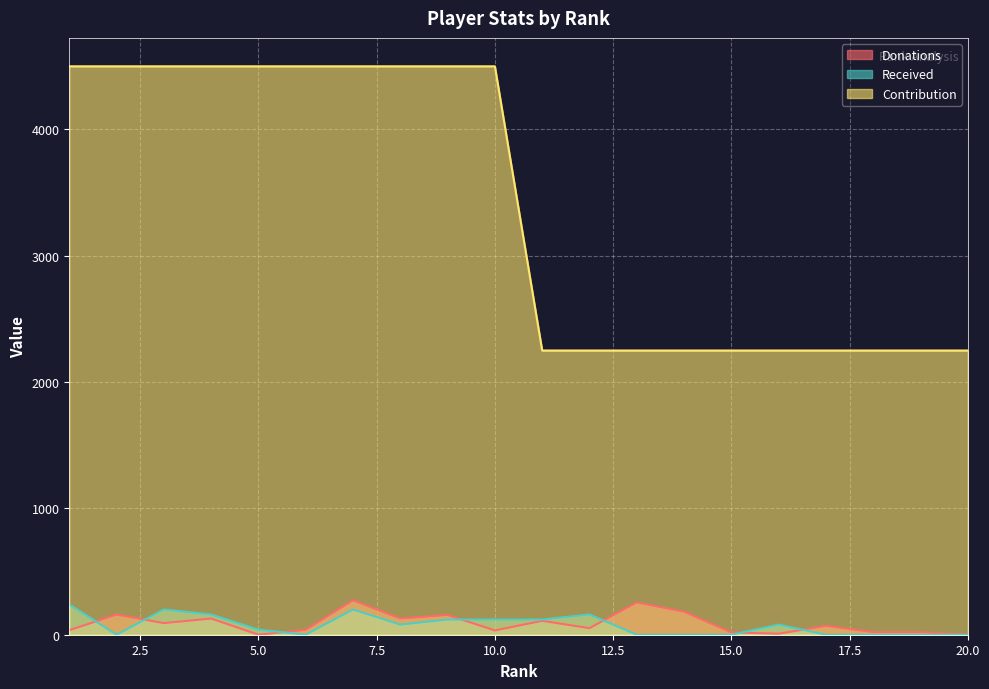

True or false: Contribution and Received intersect in this chart.

False